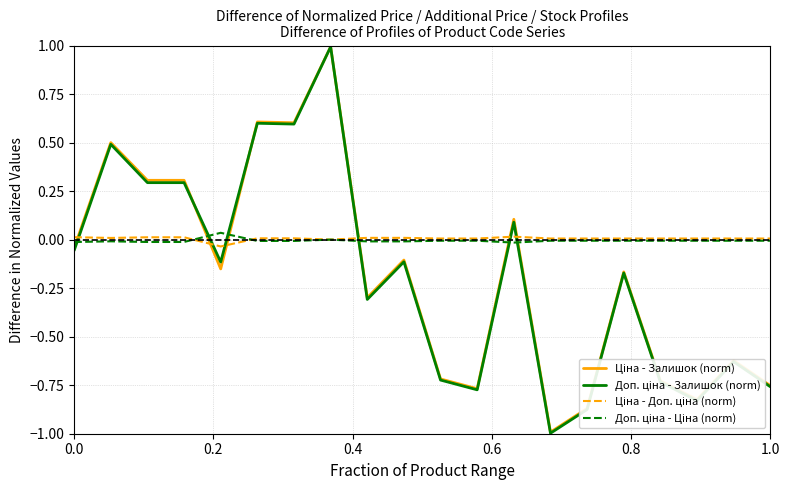

What is the smallest value displayed?

-1.0